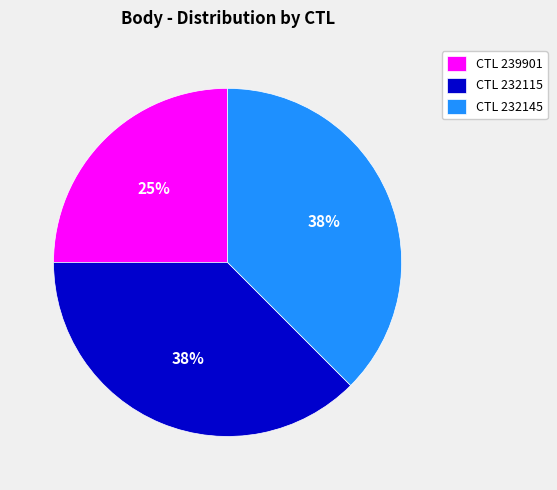

Is the sum of CTL 232145 and CTL 232115 greater than half?

Yes